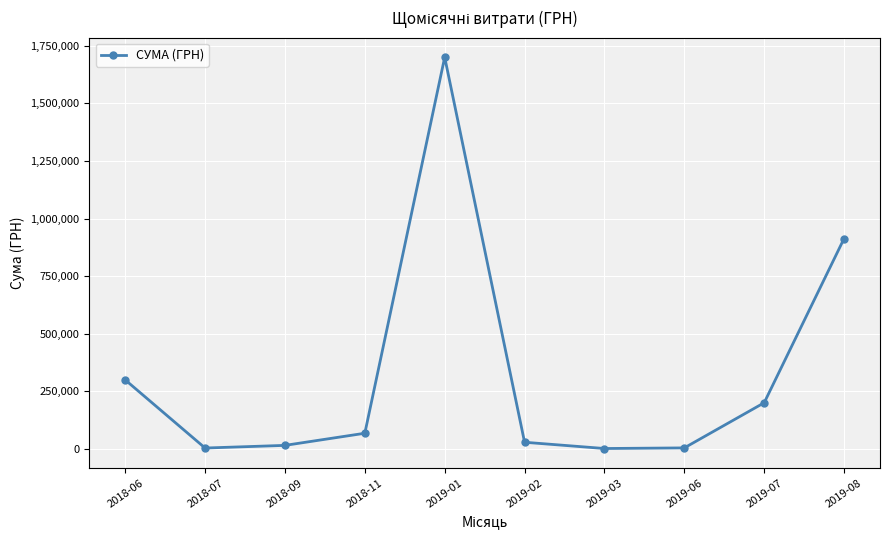

What is the maximum value shown in the chart?

1700224.2